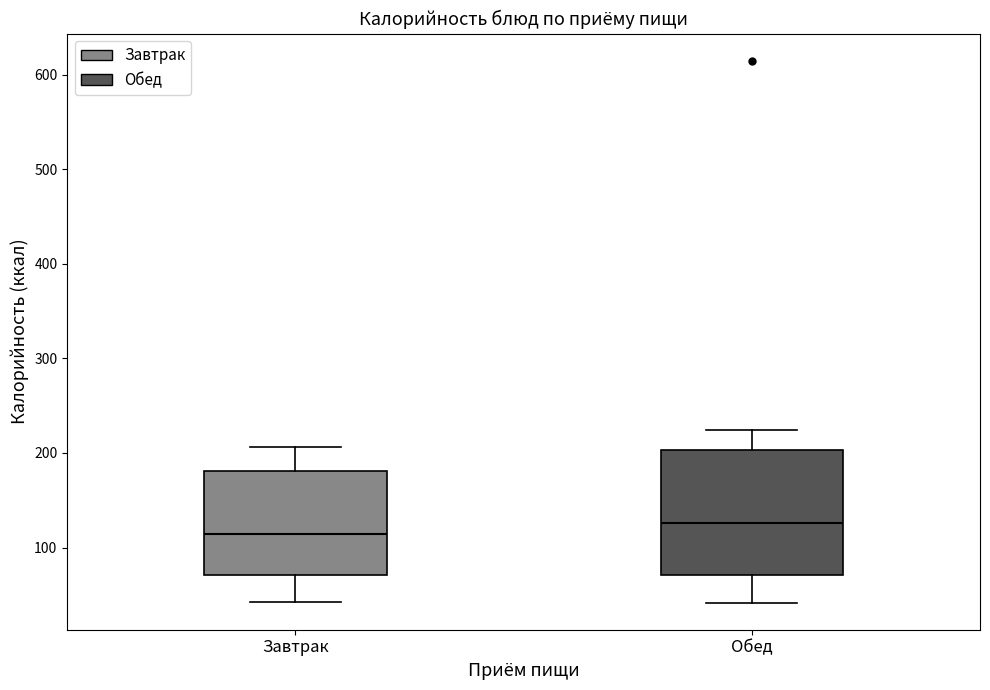

Reading left to right, transcribe this box plot: for each box, give where its median line is, the range the box spans, and where its two whiskers end, as read against the y-axis. The values are not printed on the chart, so give them approximately, as read against the axis.

Завтрак: median 110, box 70 to 180, whiskers 40 to 210
Обед: median 130, box 70 to 200, whiskers 40 to 220